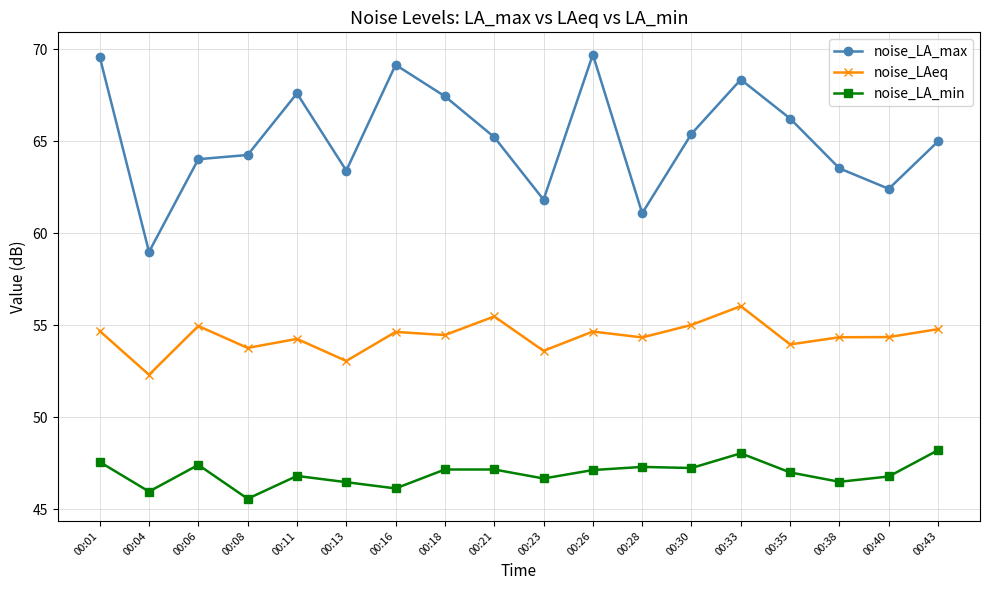

What is the spread (max minus min) of values at 00:28?

13.8